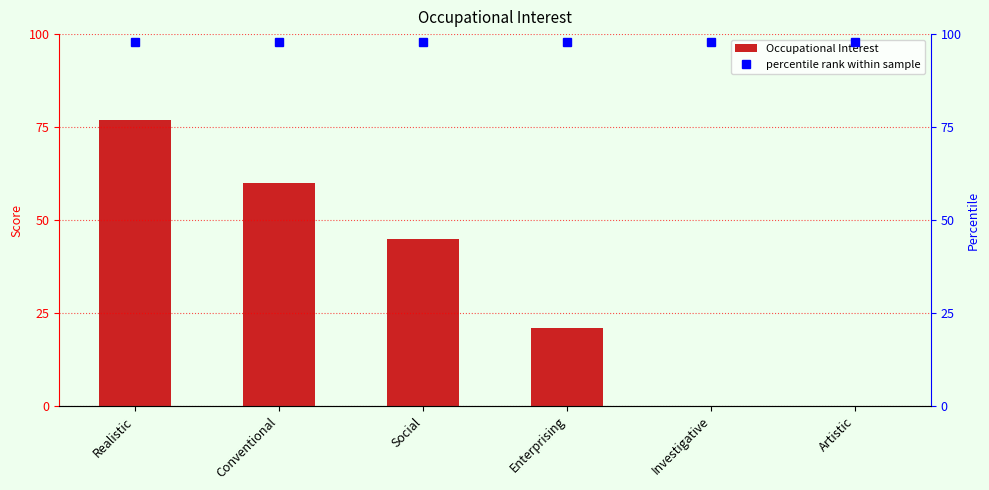

Is the value of percentile rank within sample at Realistic greater than the value of Occupational Interest at Enterprising?

Yes